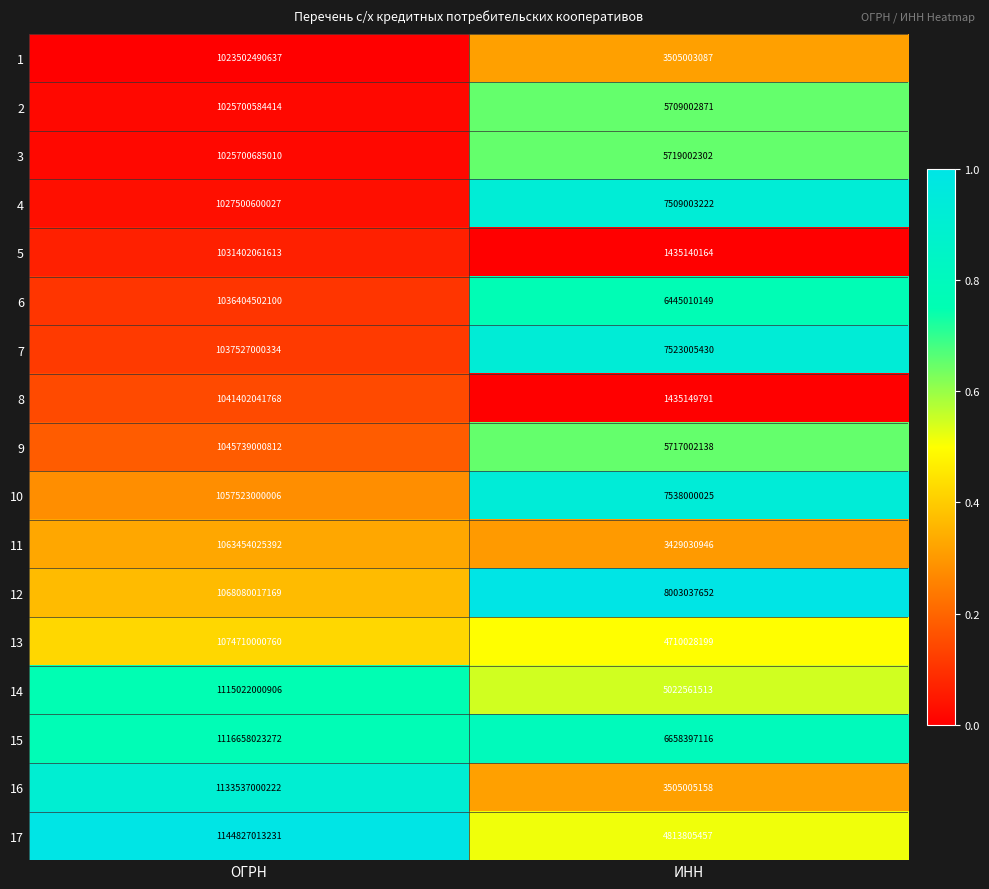

Which series changed the most between ОГРН and ИНН?

17